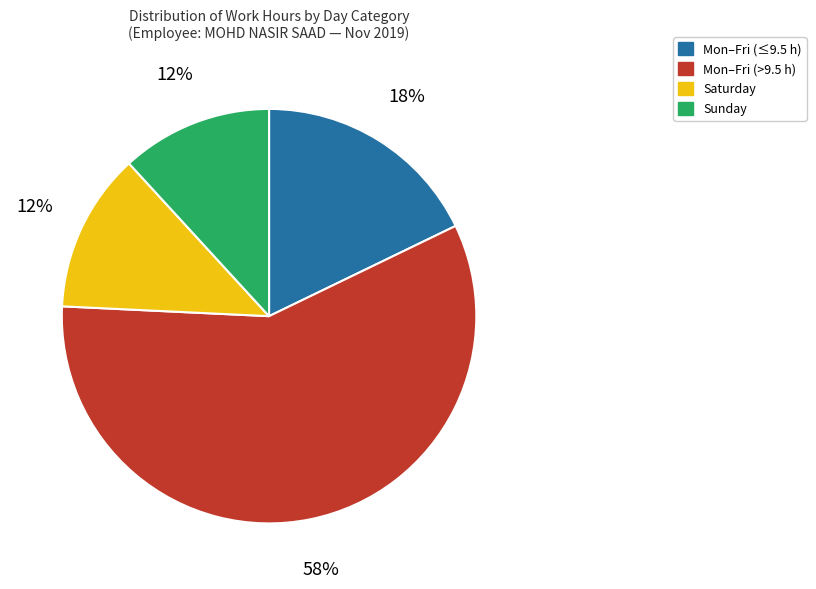

To the nearest percent, what is the difference between the largest and smallest slice percentages?

46%